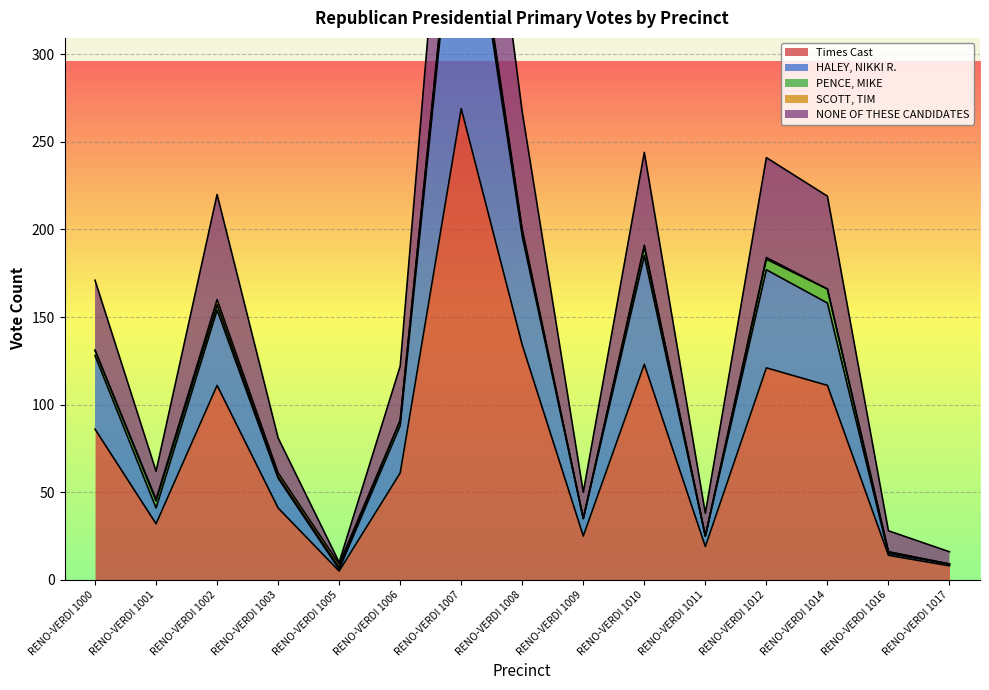

At which label does NONE OF THESE CANDIDATES reach its peak?

RENO-VERDI 1007